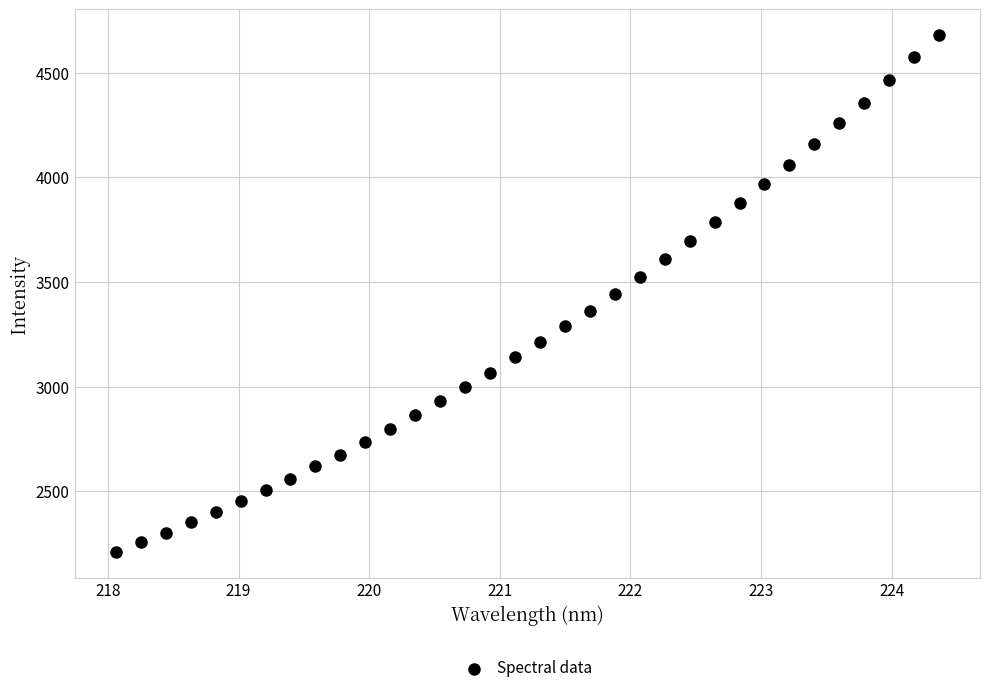

What is the range of X values (max minus min)?

6.3